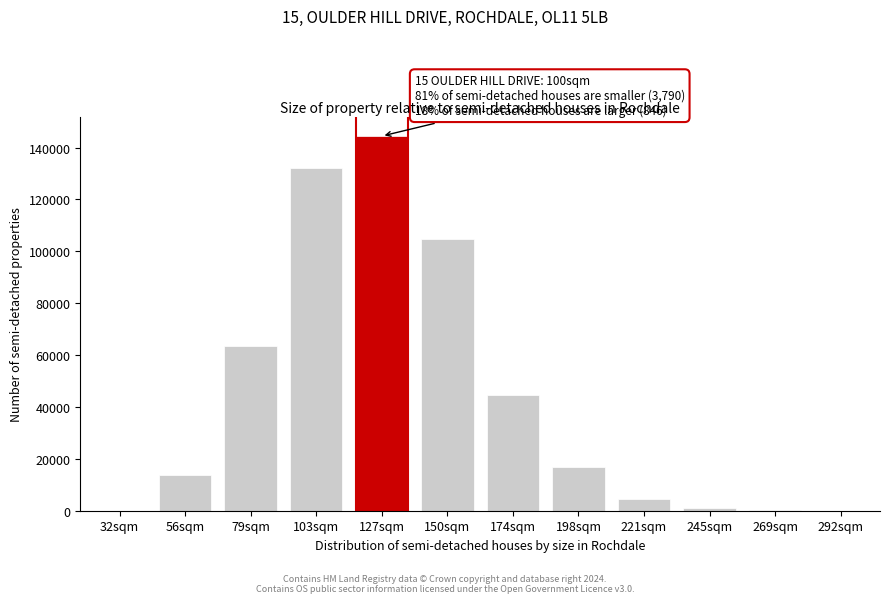

What is the ratio of the value at 127sqm to the value at 56sqm?

10.5